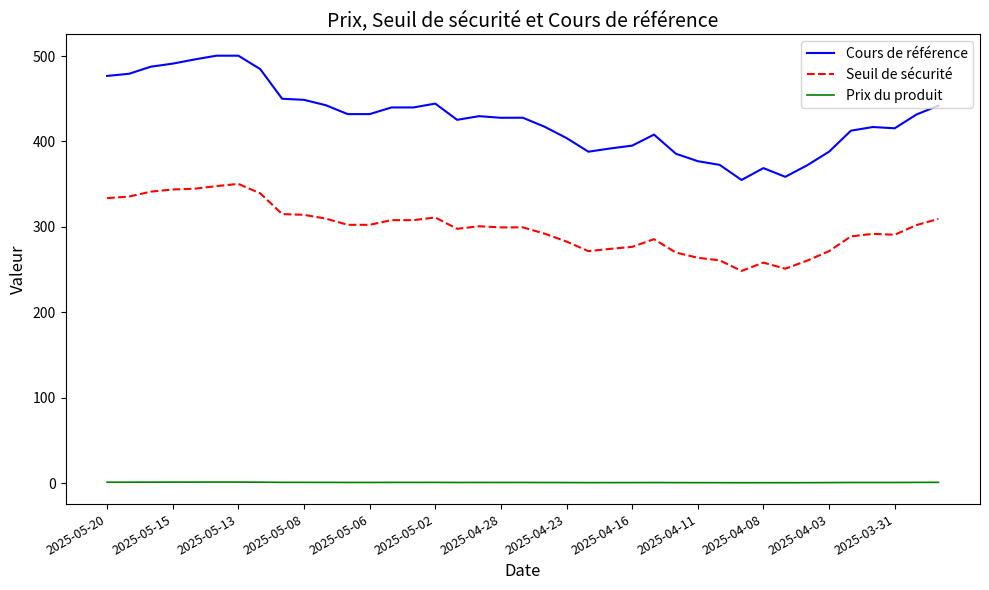

What is the smallest value displayed?

0.5